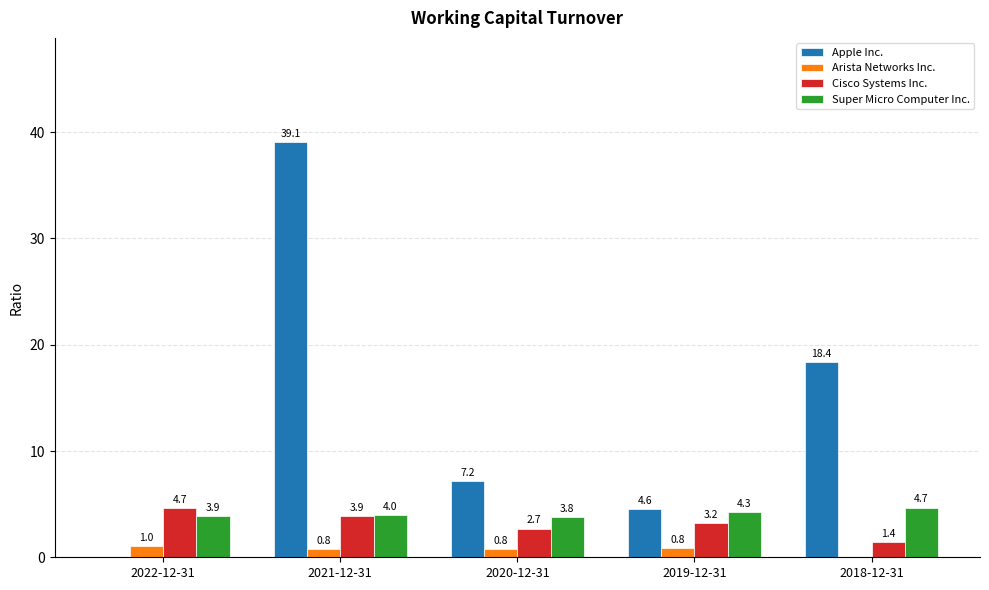

Between 2021-12-31 and 2019-12-31, which series saw the biggest shift?

Apple Inc.